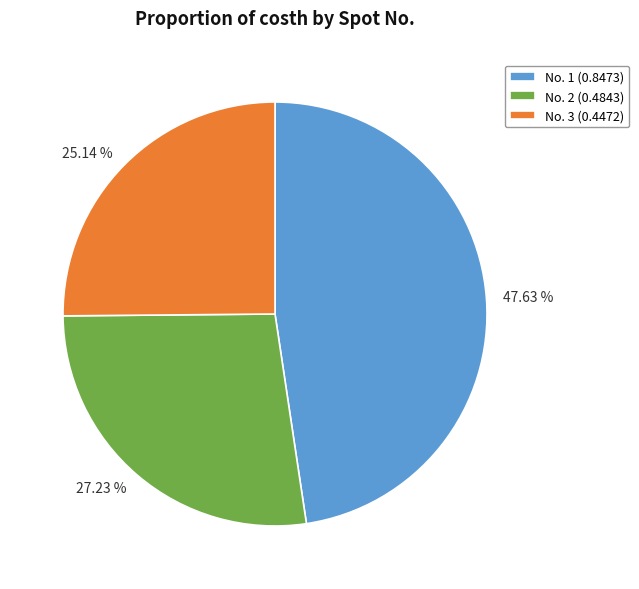

How many slices are in this pie chart?

3